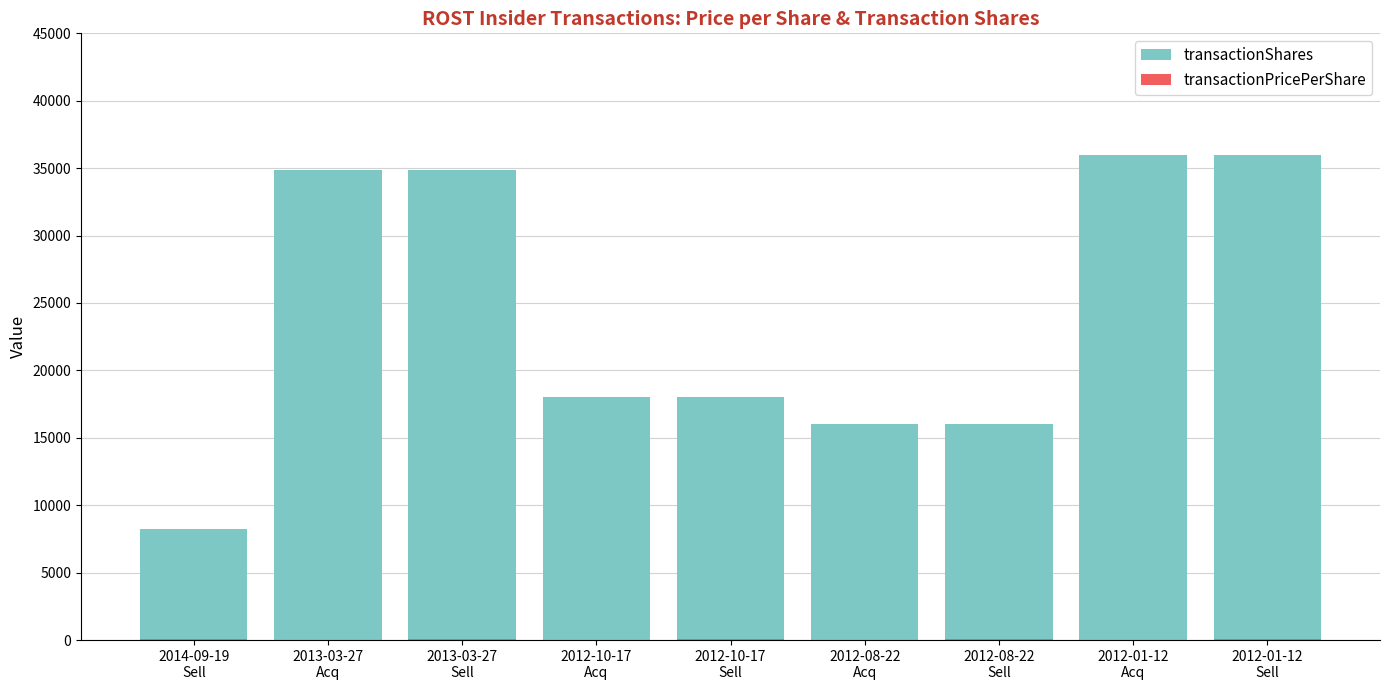

Which series changed the most between 2012-10-17
Acq and 2012-10-17
Sell?

transactionPricePerShare